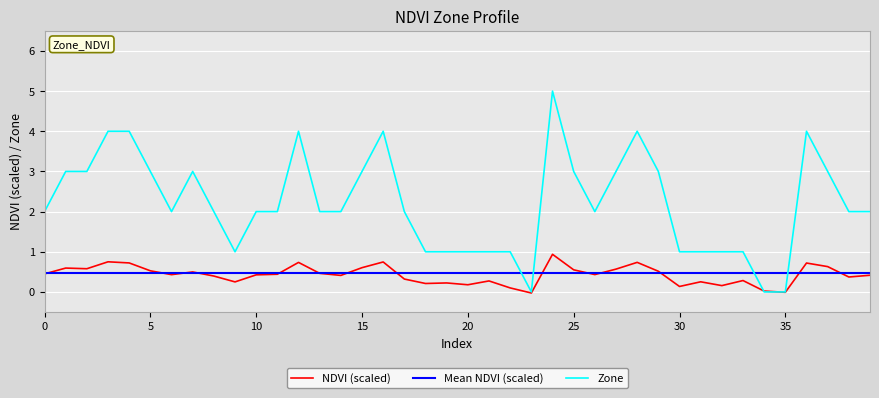

Rank the series by their maximum value, from lowest to highest.

Mean NDVI (scaled), NDVI (scaled), Zone